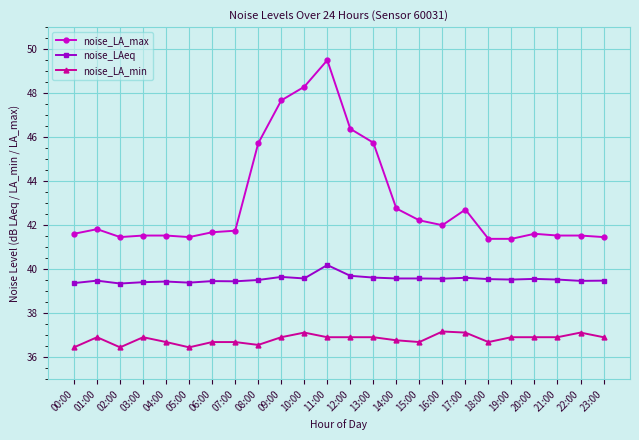

What is the label of the 19th point from the right?

05:00